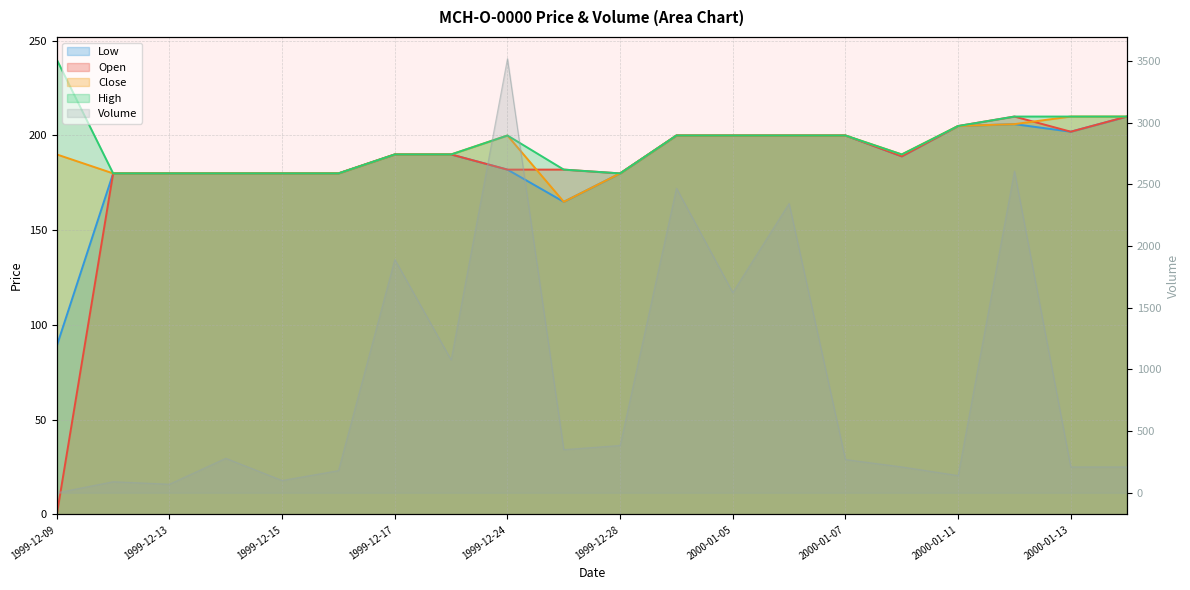

True or false: Open and High cross at least once.

False